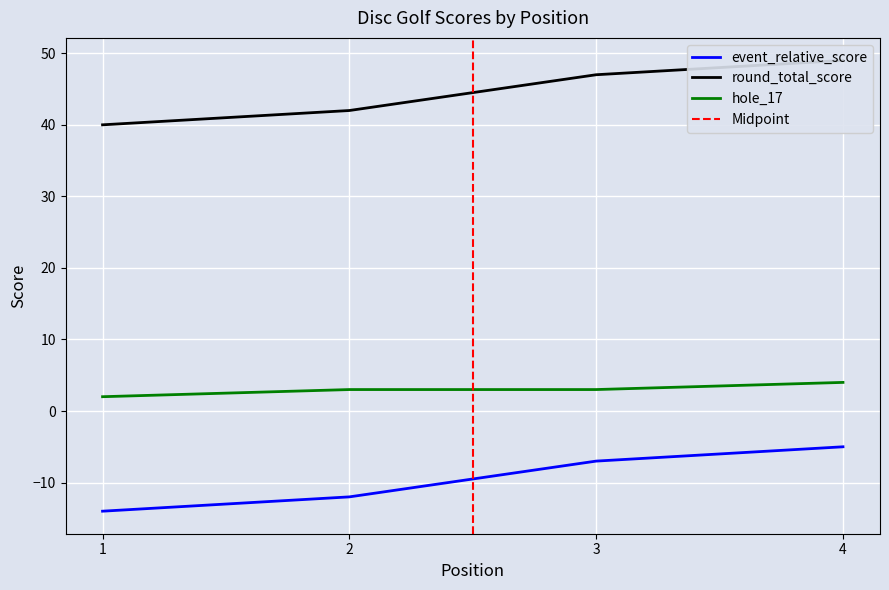

Reading right to left, extract all data points from this chart.

event_relative_score: 4=-5	3=-7	2=-12	1=-14
event_total_score: 4=49	3=47	2=42	1=40
hole_17: 4=4	3=3	2=3	1=2